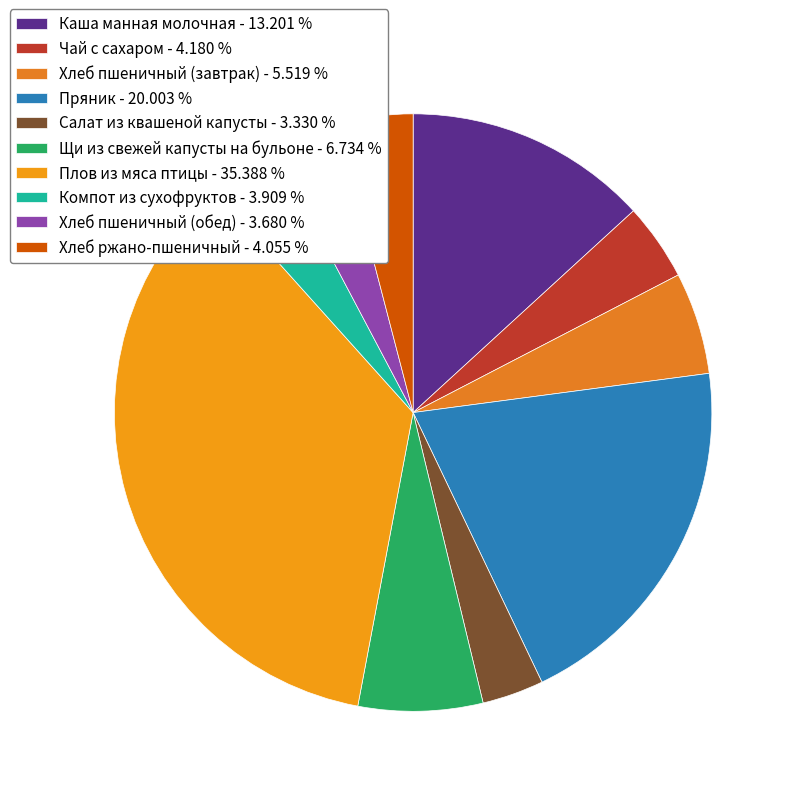

Is there a majority slice in this chart?

No